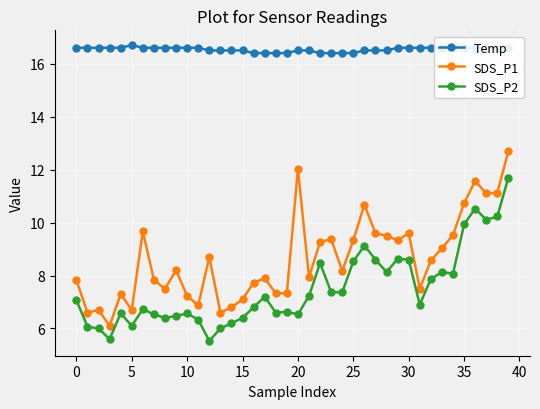

True or false: SDS_P2 and SDS_P1 intersect in this chart.

False